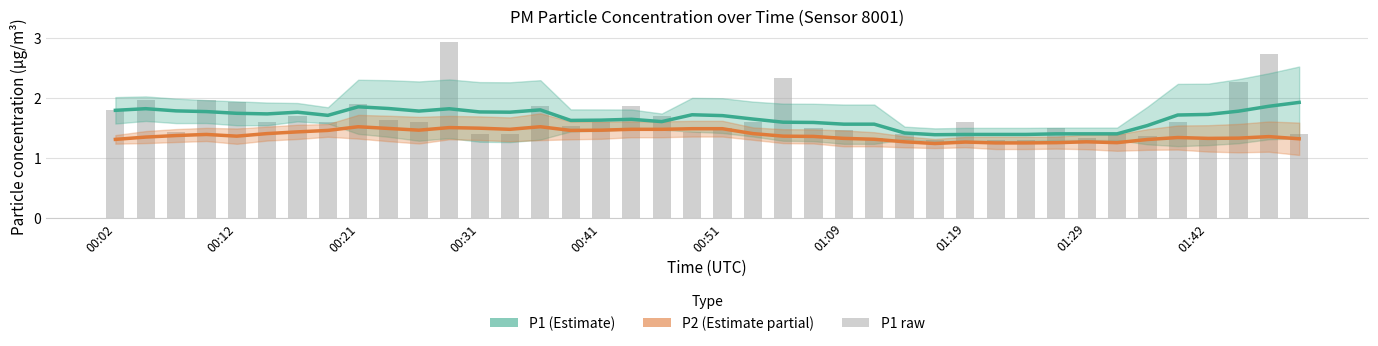

At which category is the sum across all series the highest?

11